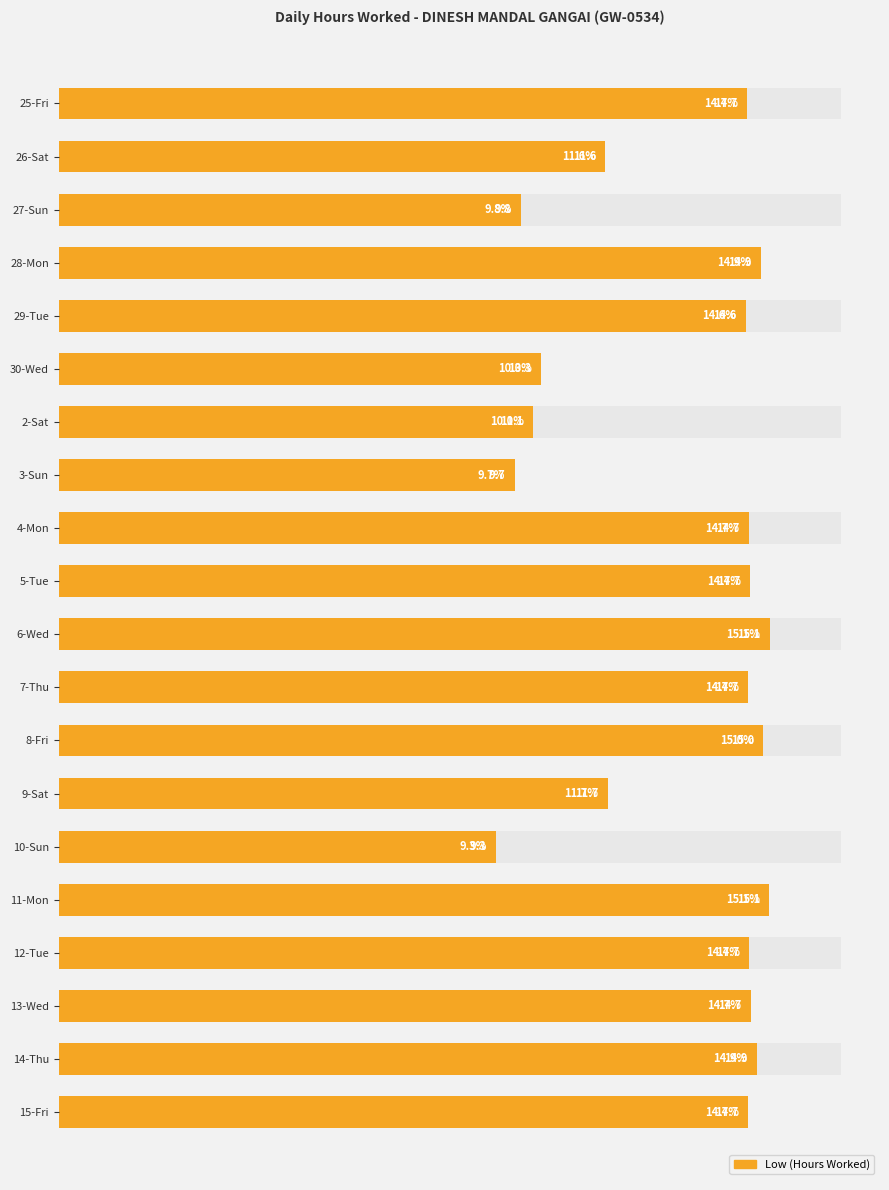

Count the number of categories in the chart.

20